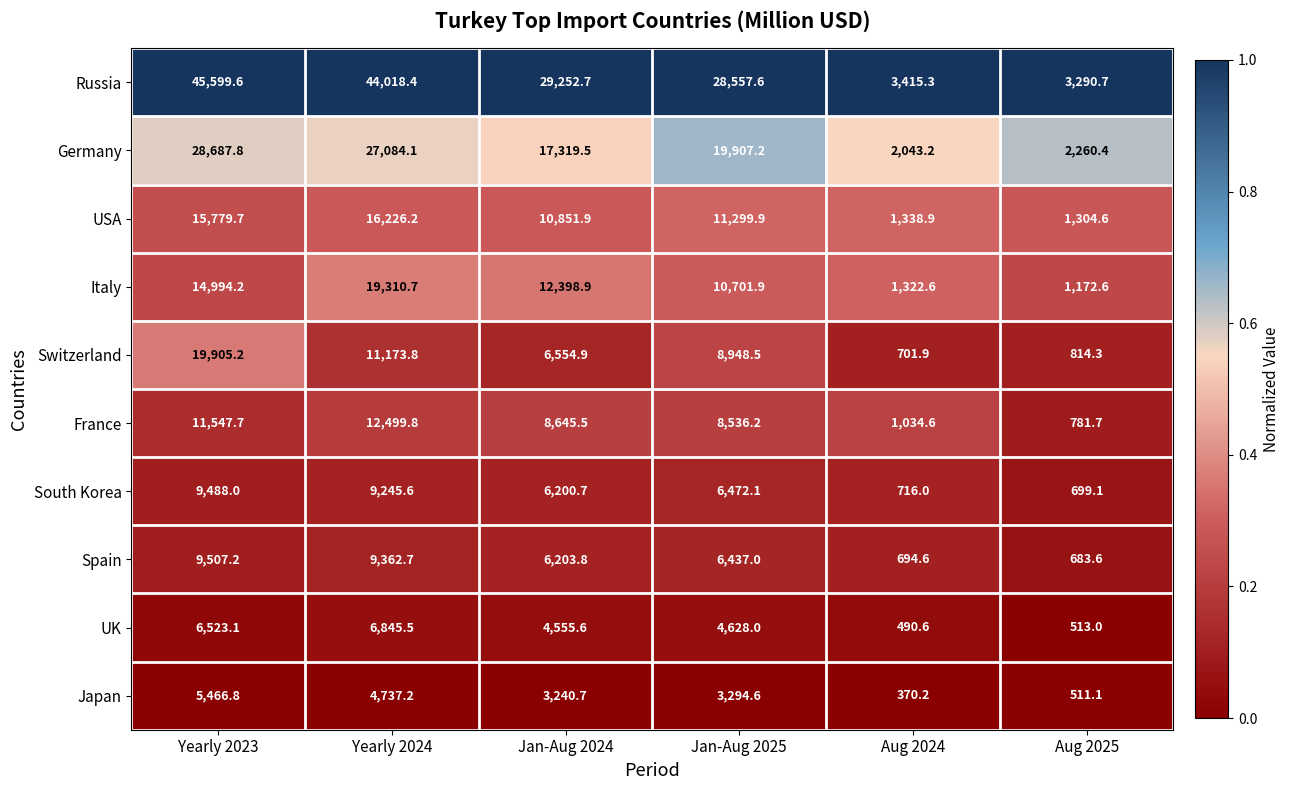

What is the sum of all Russia values?

154134.3